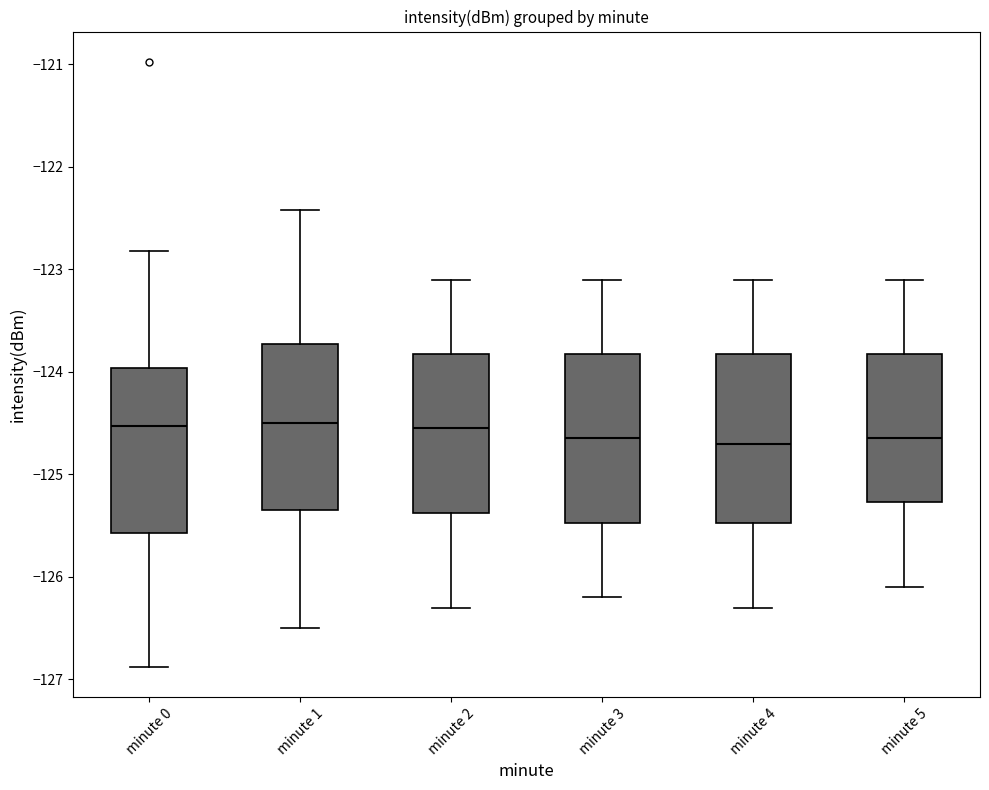

Reading left to right, transcribe this box plot: for each box, give where its median line is, the range the box spans, and where its two whiskers end, as read against the y-axis. The values are not printed on the chart, so give them approximately, as read against the axis.

minute 0: median -124.5, box -125.6 to -124.0, whiskers -126.9 to -122.8
minute 1: median -124.5, box -125.3 to -123.7, whiskers -126.5 to -122.4
minute 2: median -124.5, box -125.4 to -123.8, whiskers -126.3 to -123.1
minute 3: median -124.6, box -125.5 to -123.8, whiskers -126.2 to -123.1
minute 4: median -124.7, box -125.5 to -123.8, whiskers -126.3 to -123.1
minute 5: median -124.6, box -125.3 to -123.8, whiskers -126.1 to -123.1